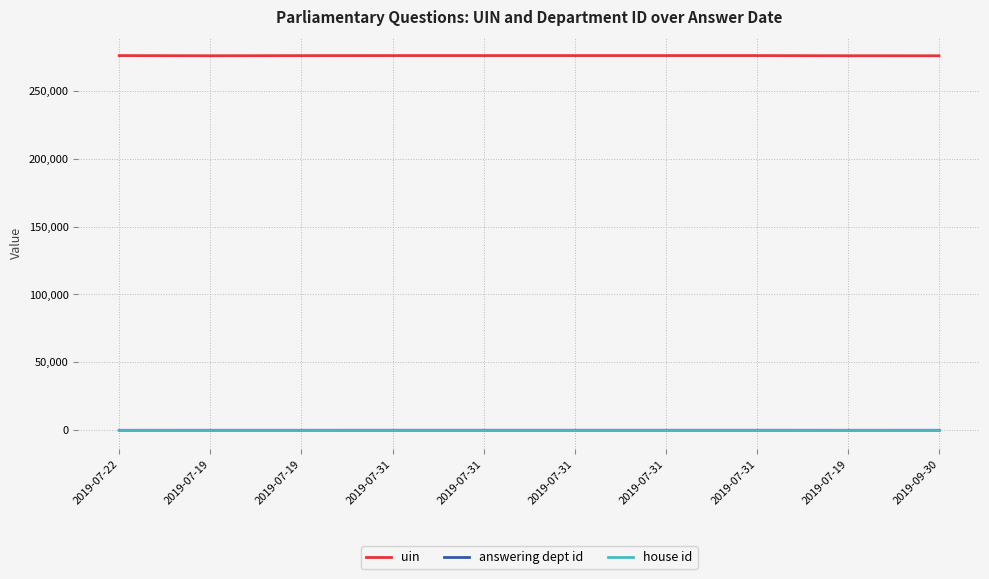

Reading left to right, what are all the values shown in this chart?

uin: 2019-07-22=275832	2019-07-19=275708	2019-07-19=275806	2019-07-31=275833	2019-07-31=275834	2019-07-31=275835	2019-07-31=275836	2019-07-31=275837	2019-07-19=275713	2019-09-30=275700
answering dept id: 2019-07-22=13	2019-07-19=27	2019-07-19=27	2019-07-31=54	2019-07-31=54	2019-07-31=54	2019-07-31=54	2019-07-31=54	2019-07-19=16	2019-09-30=31
house id: 2019-07-22=1	2019-07-19=1	2019-07-19=1	2019-07-31=1	2019-07-31=1	2019-07-31=1	2019-07-31=1	2019-07-31=1	2019-07-19=1	2019-09-30=1